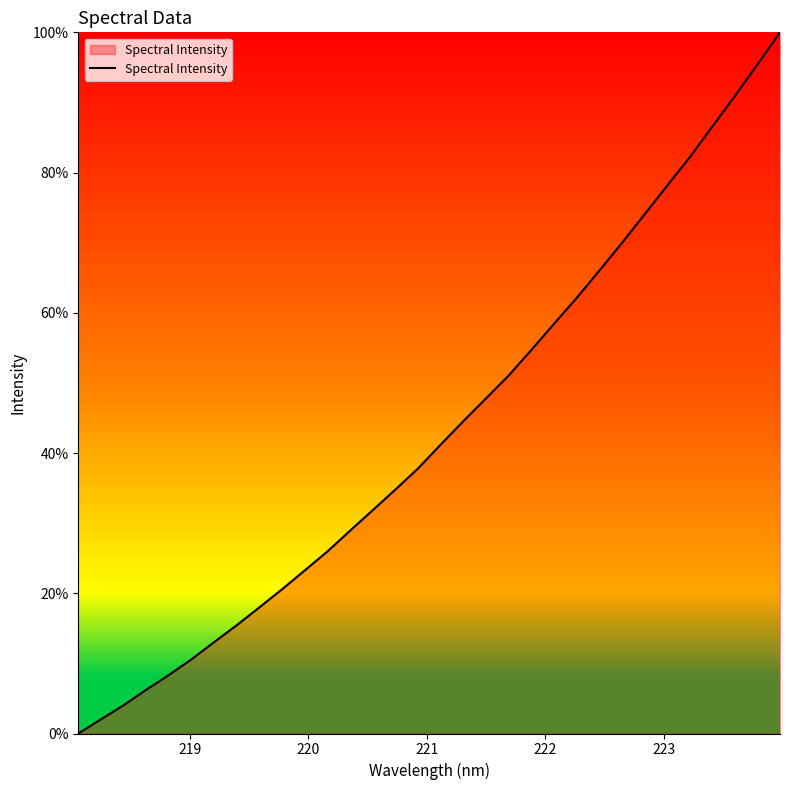

What is the greatest value displayed?

100.0